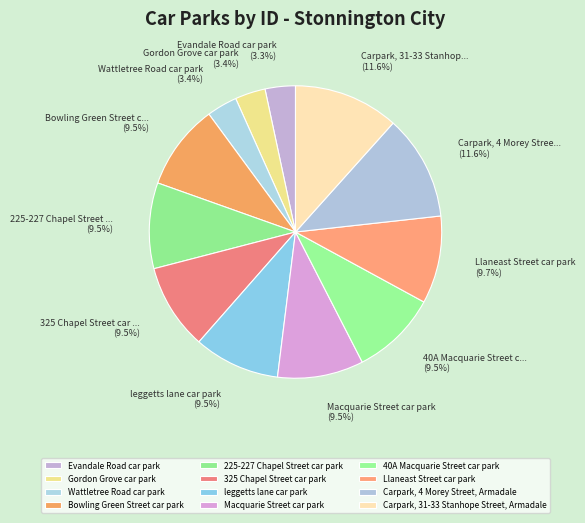

Is 40A Macquarie Street car park the majority of the pie?

No